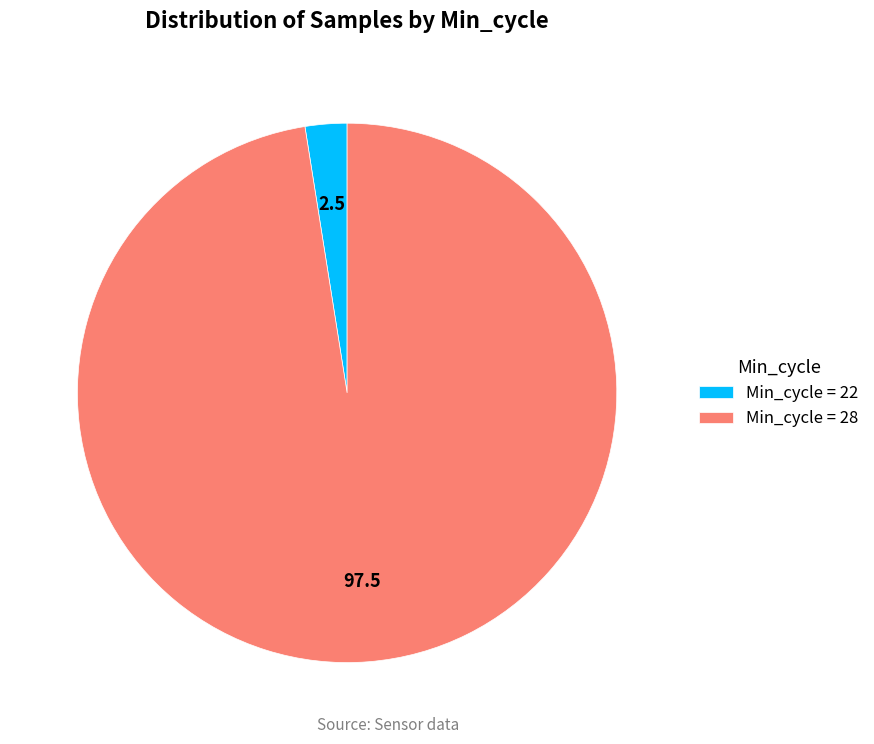

Combined, do Min_cycle = 28 and Min_cycle = 22 account for over 50%?

Yes